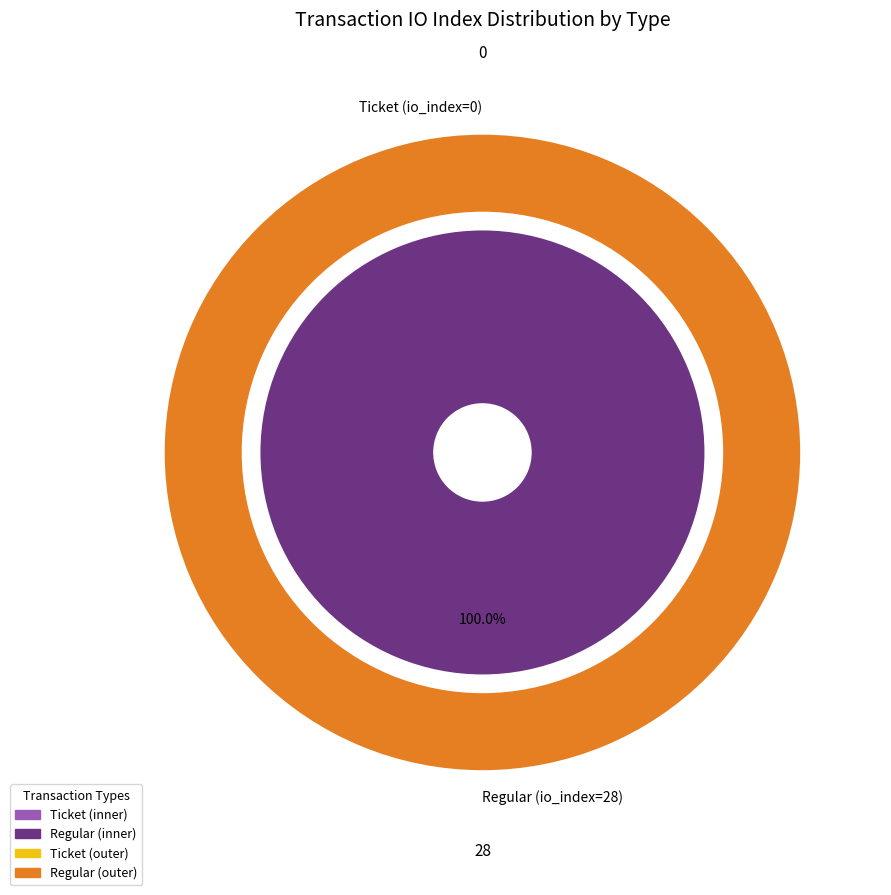

What is the smallest slice in the pie chart?

Ticket